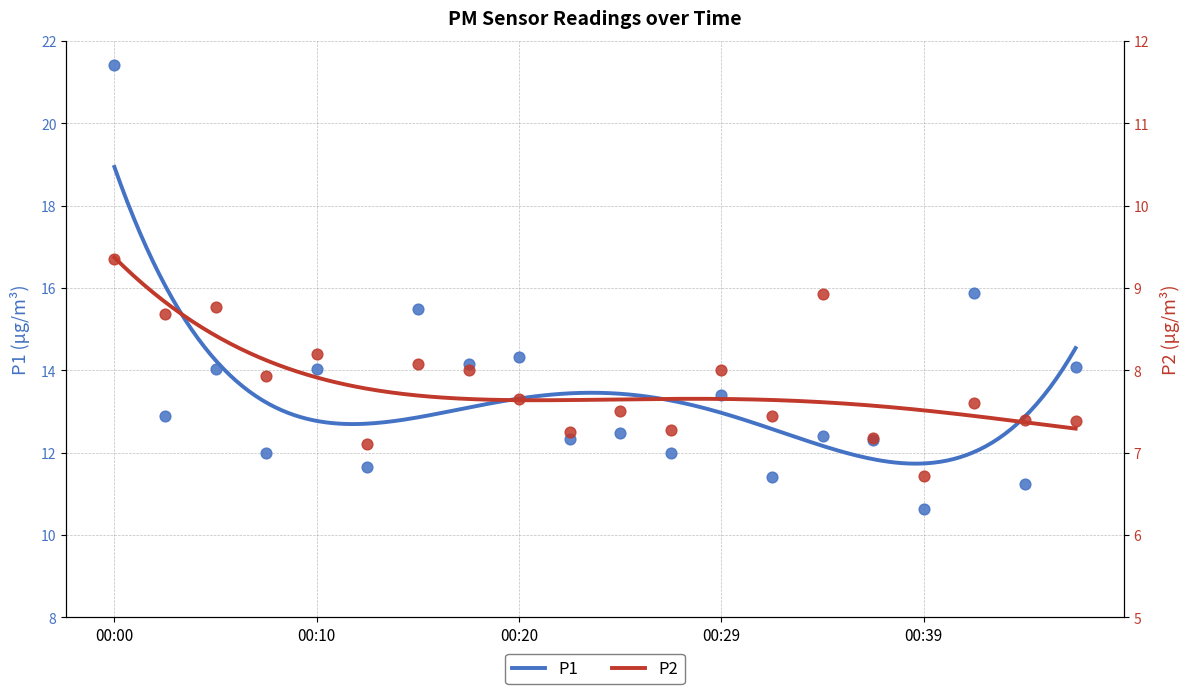

Which series has the widest spread of Y values?

P1